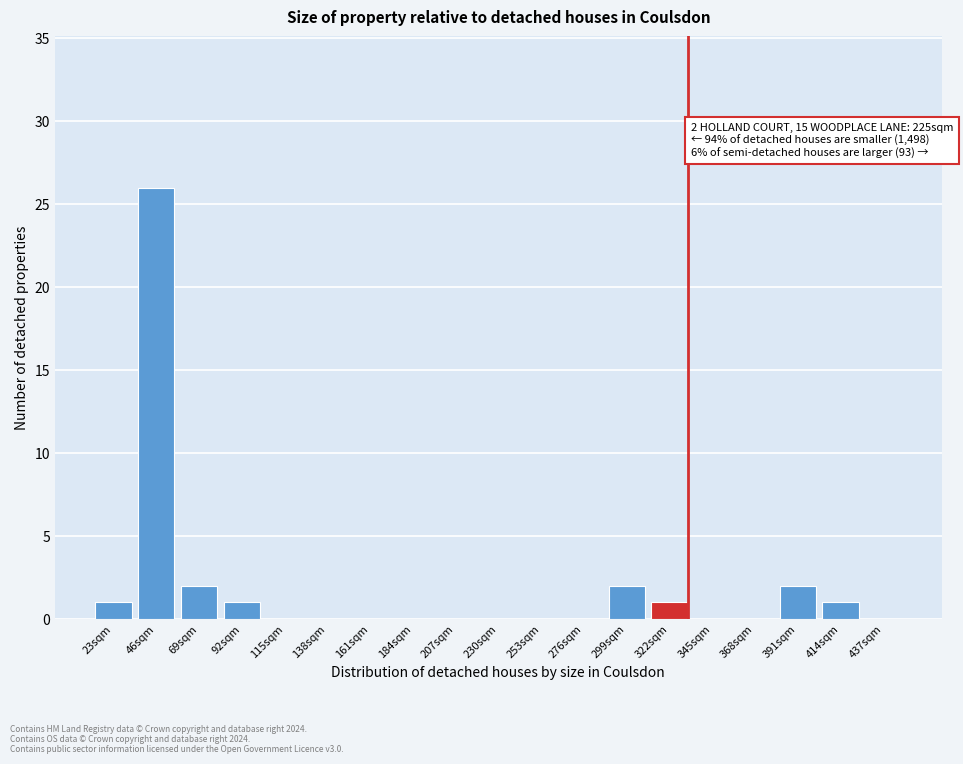

Reading right to left, extract all data points from this chart.

437sqm=0	414sqm=1	391sqm=2	368sqm=0	345sqm=0	322sqm=1	299sqm=2	276sqm=0	253sqm=0	230sqm=0	207sqm=0	184sqm=0	161sqm=0	138sqm=0	115sqm=0	92sqm=1	69sqm=2	46sqm=26	23sqm=1